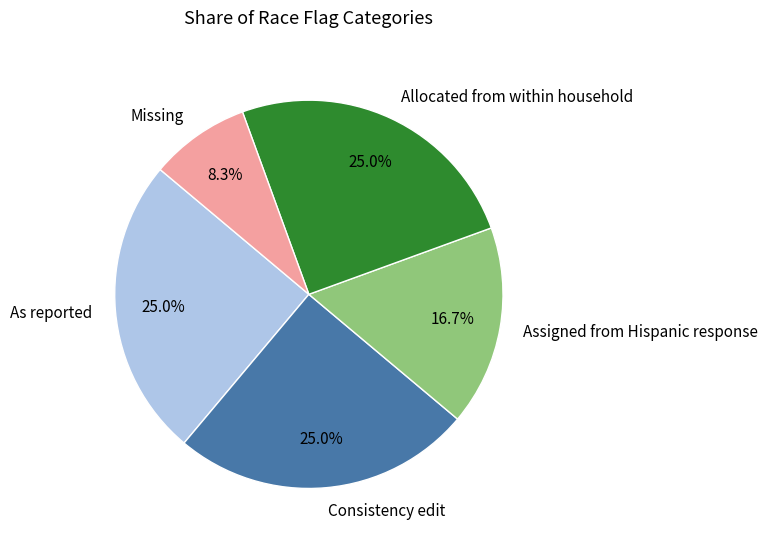

To the nearest percent, what percentage of the pie is Consistency edit?

25%